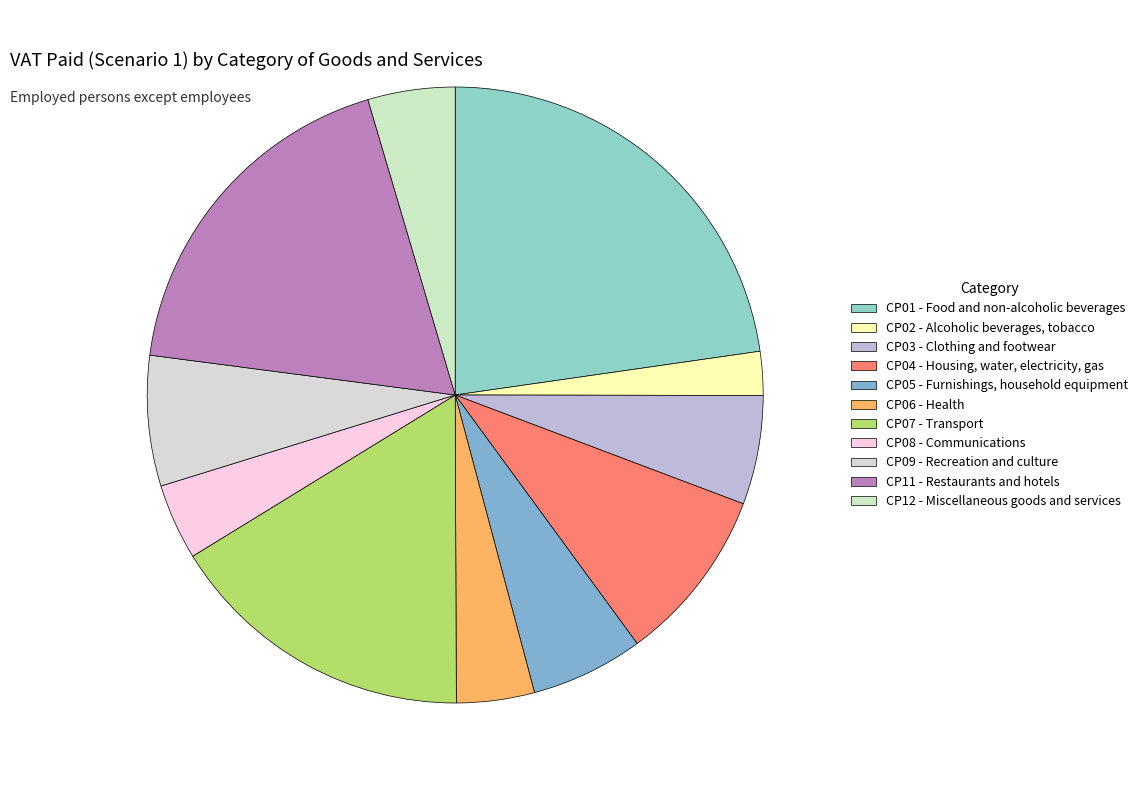

To the nearest percent, what percentage of the pie is CP03 - Clothing and footwear?

6%